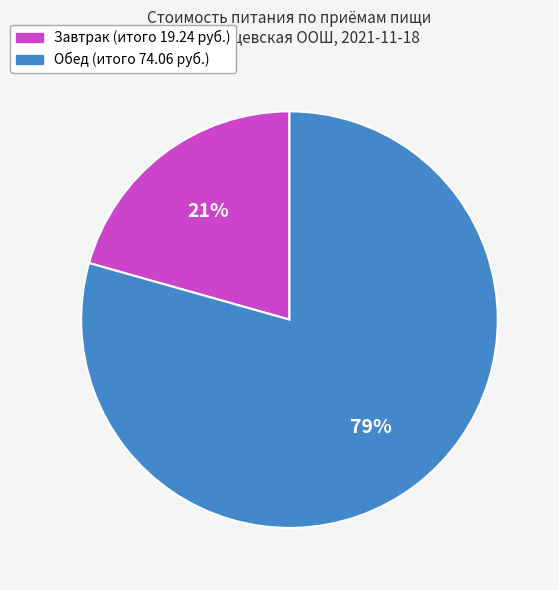

What percentage is the Обед slice, to the nearest percent?

79%